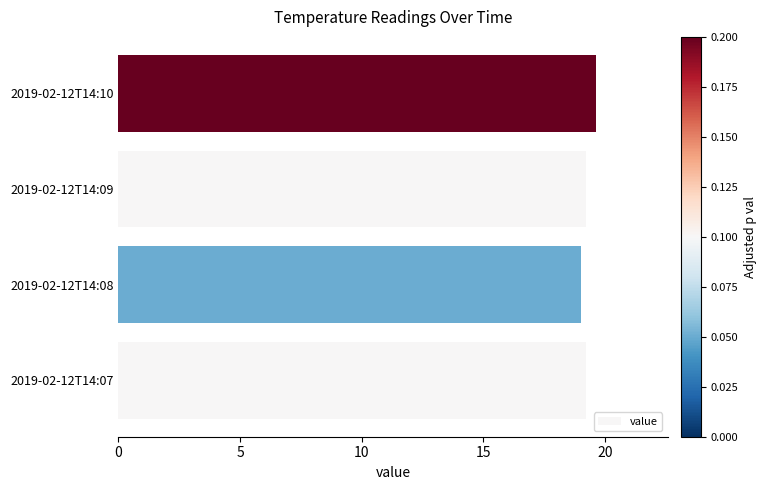

What is the sum of all values?

77.1